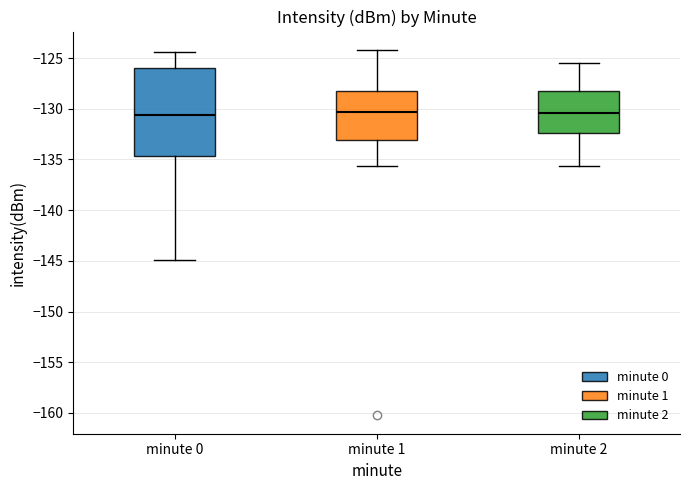

Which box is the tallest, from its lower edge to its upper edge?

minute 0